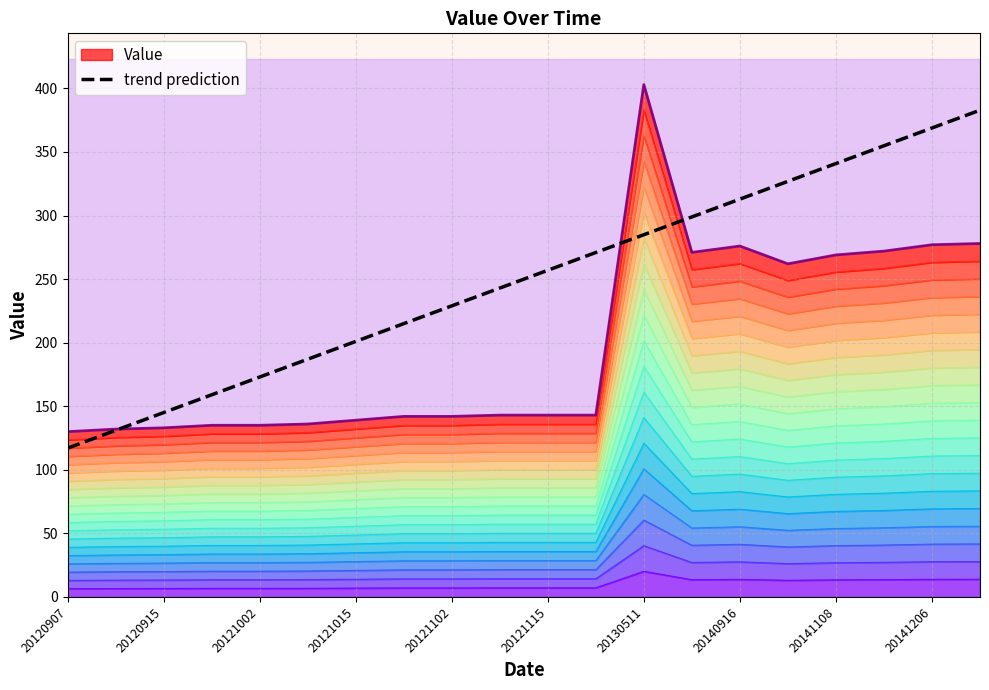

At which label does trend prediction reach its minimum?

20120907